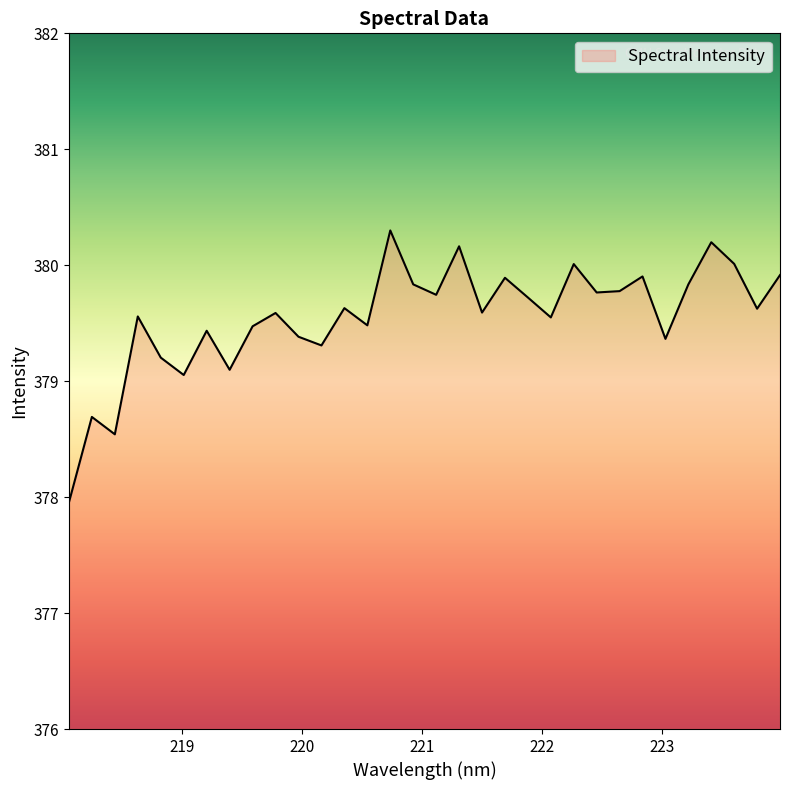

What is the difference between the maximum and minimum values?

2.3